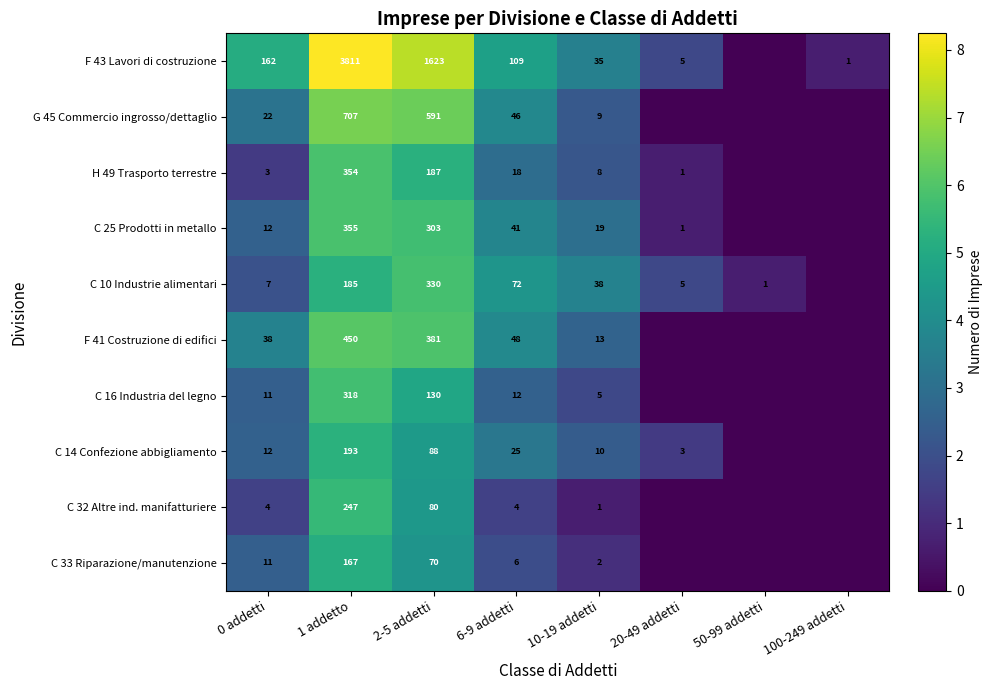

What is the sum of the F 43 Lavori di costruzione values at 20-49 addetti and 2-5 addetti?

1628